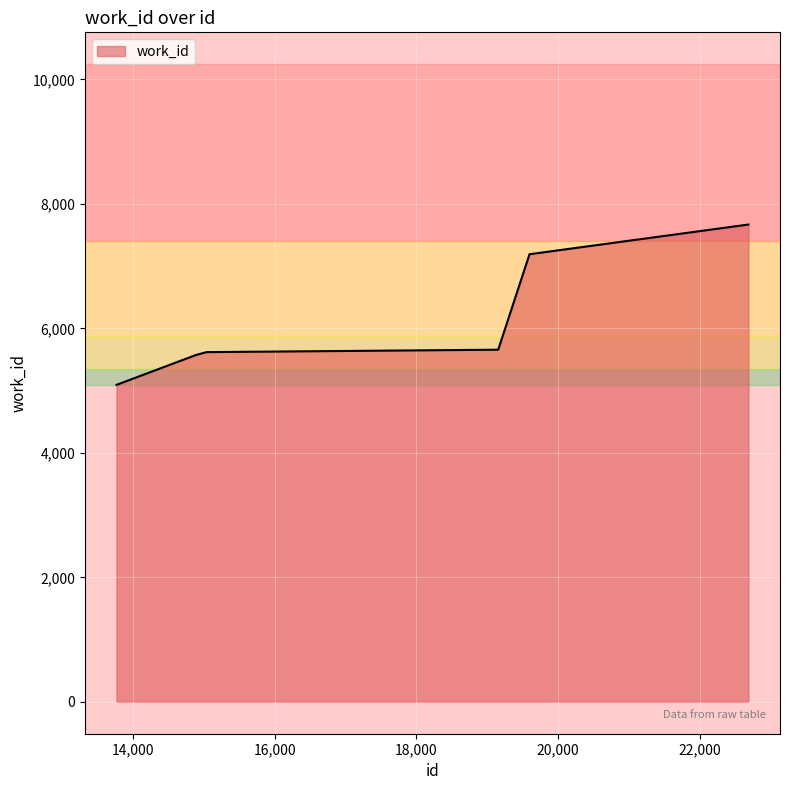

What is the average value?

6134